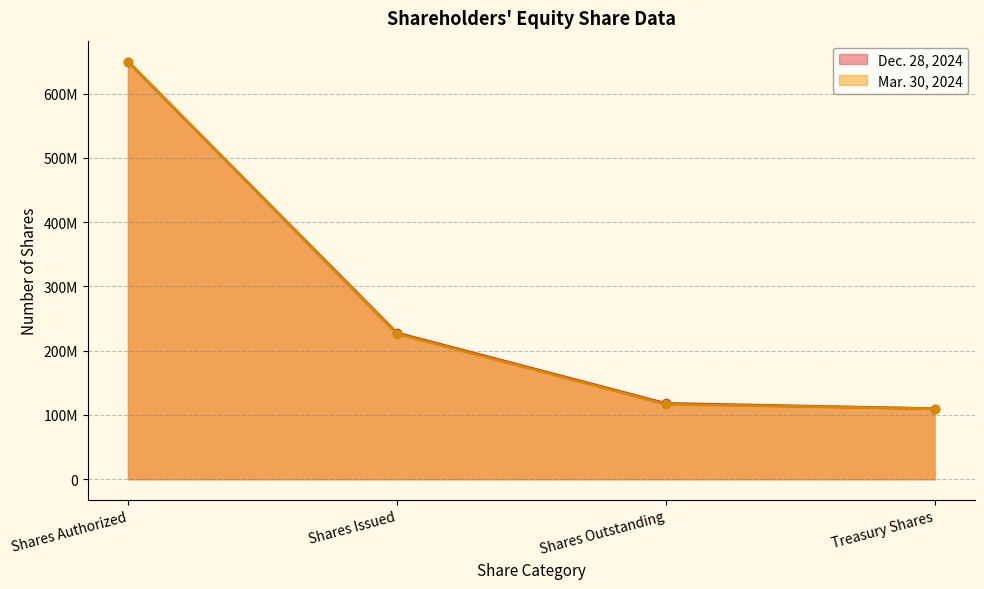

What are all the series names shown in the legend?

Dec. 28, 2024, Mar. 30, 2024